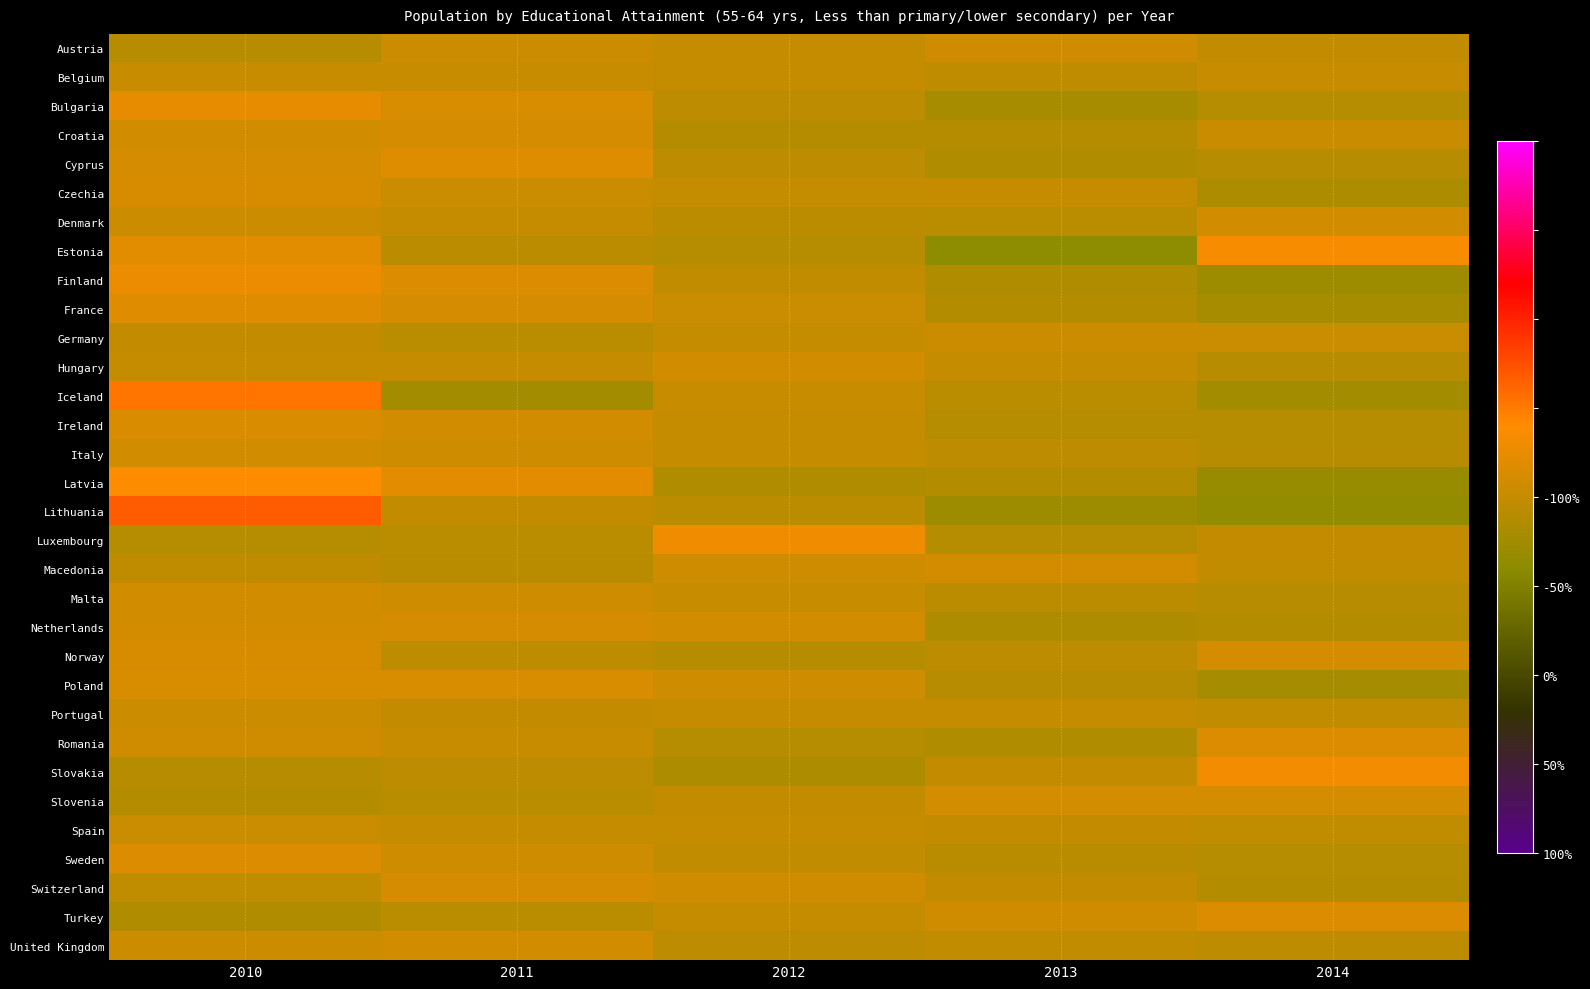

Reading left to right, list all the values displayed in this chart.

Austria: 2010=-4.6	2011=2.1	2012=0.1	2013=3.5	2014=-1.1
Belgium: 2010=1.0	2011=0.5	2012=0.0	2013=-2.0	2014=0.4
Bulgaria: 2010=11.8	2011=6.3	2012=-2.5	2013=-10.4	2014=-5.2
Croatia: 2010=4.4	2011=5.6	2012=-5.7	2013=-5.6	2014=1.3
Cyprus: 2010=5.7	2011=9.0	2012=-2.5	2013=-7.4	2014=-4.7
Czechia: 2010=5.9	2011=1.8	2012=0.3	2013=-0.1	2014=-7.9
Denmark: 2010=2.7	2011=-0.3	2012=-3.2	2013=-3.7	2014=4.4
Estonia: 2010=9.8	2011=-3.3	2012=-5.1	2013=-19.2	2014=17.8
Finland: 2010=13.4	2011=8.1	2012=-0.8	2013=-7.3	2014=-13.4
France: 2010=9.2	2011=5.5	2012=1.8	2013=-6.2	2014=-10.3
Germany: 2010=-0.7	2011=-3.7	2012=-0.0	2013=2.7	2014=1.8
Hungary: 2010=0.4	2011=-0.1	2012=4.4	2013=0.1	2014=-4.8
Iceland: 2010=26.5	2011=-11.6	2012=0.4	2013=-3.6	2014=-11.6
Ireland: 2010=6.9	2011=4.2	2012=-0.1	2013=-5.5	2014=-5.5
Italy: 2010=4.5	2011=3.1	2012=-0.2	2013=-2.5	2014=-4.8
Latvia: 2010=19.2	2011=10.6	2012=-7.6	2013=-5.9	2014=-16.2
Lithuania: 2010=33.9	2011=-0.4	2012=-3.2	2013=-13.5	2014=-16.9
Luxembourg: 2010=-5.3	2011=-3.7	2012=14.9	2013=-5.3	2014=-0.6
Macedonia: 2010=-2.3	2011=-4.2	2012=3.0	2013=5.0	2014=-1.5
Malta: 2010=4.2	2011=2.9	2012=1.1	2013=-3.4	2014=-4.8
Netherlands: 2010=4.9	2011=5.6	2012=3.9	2013=-7.9	2014=-6.6
Norway: 2010=5.9	2011=-2.9	2012=-5.4	2013=-2.9	2014=5.2
Poland: 2010=6.4	2011=6.5	2012=2.8	2013=-5.0	2014=-10.6
Portugal: 2010=2.2	2011=-0.4	2012=-0.3	2013=-0.0	2014=-1.5
Romania: 2010=3.9	2011=1.1	2012=-5.1	2013=-7.4	2014=7.5
Slovakia: 2010=-4.5	2011=-2.5	2012=-8.0	2013=-0.7	2014=15.7
Slovenia: 2010=-6.3	2011=-3.9	2012=-0.5	2013=5.3	2014=5.3
Spain: 2010=1.8	2011=0.2	2012=0.3	2013=-0.6	2014=-1.8
Sweden: 2010=7.6	2011=2.8	2012=-1.0	2013=-4.1	2014=-5.2
Switzerland: 2010=-1.8	2011=5.7	2012=3.4	2013=-0.6	2014=-6.6
Turkey: 2010=-7.3	2011=-3.7	2012=-0.4	2013=3.3	2014=8.0
United Kingdom: 2010=2.6	2011=4.3	2012=-2.7	2013=-1.5	2014=-2.7